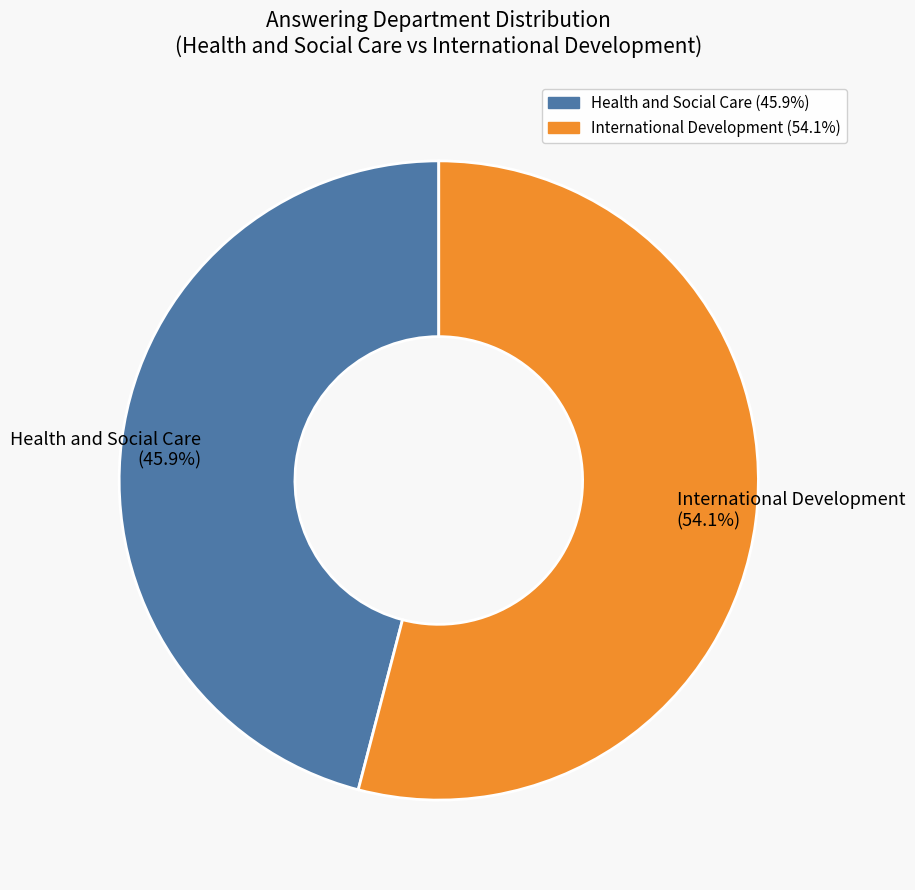

Does International Development account for over 50% of the chart?

Yes